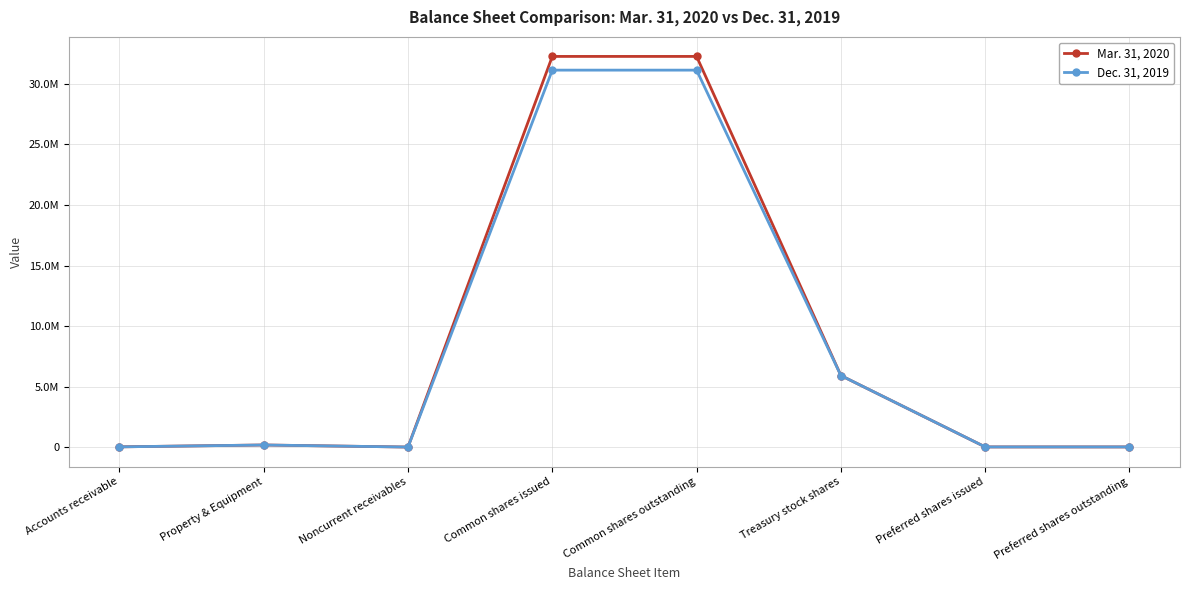

List the labels in order of Mar. 31, 2020 value, smallest first.

Noncurrent receivables, Preferred shares issued, Preferred shares outstanding, Accounts receivable, Property & Equipment, Treasury stock shares, Common shares issued, Common shares outstanding